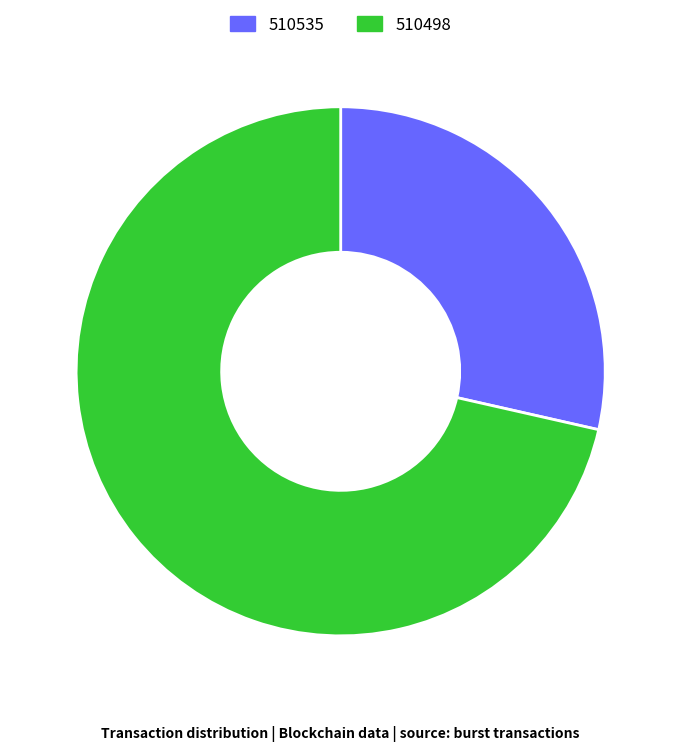

Rank the categories by value from highest to lowest.

510498, 510535